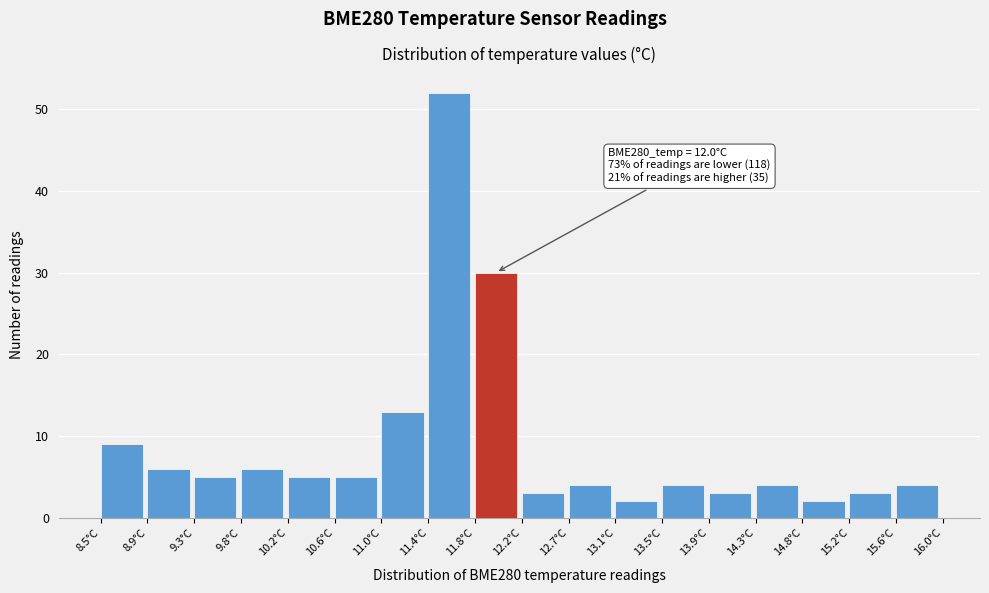

Over which range of the x-axis is the bar tallest?

11.40 to 11.85